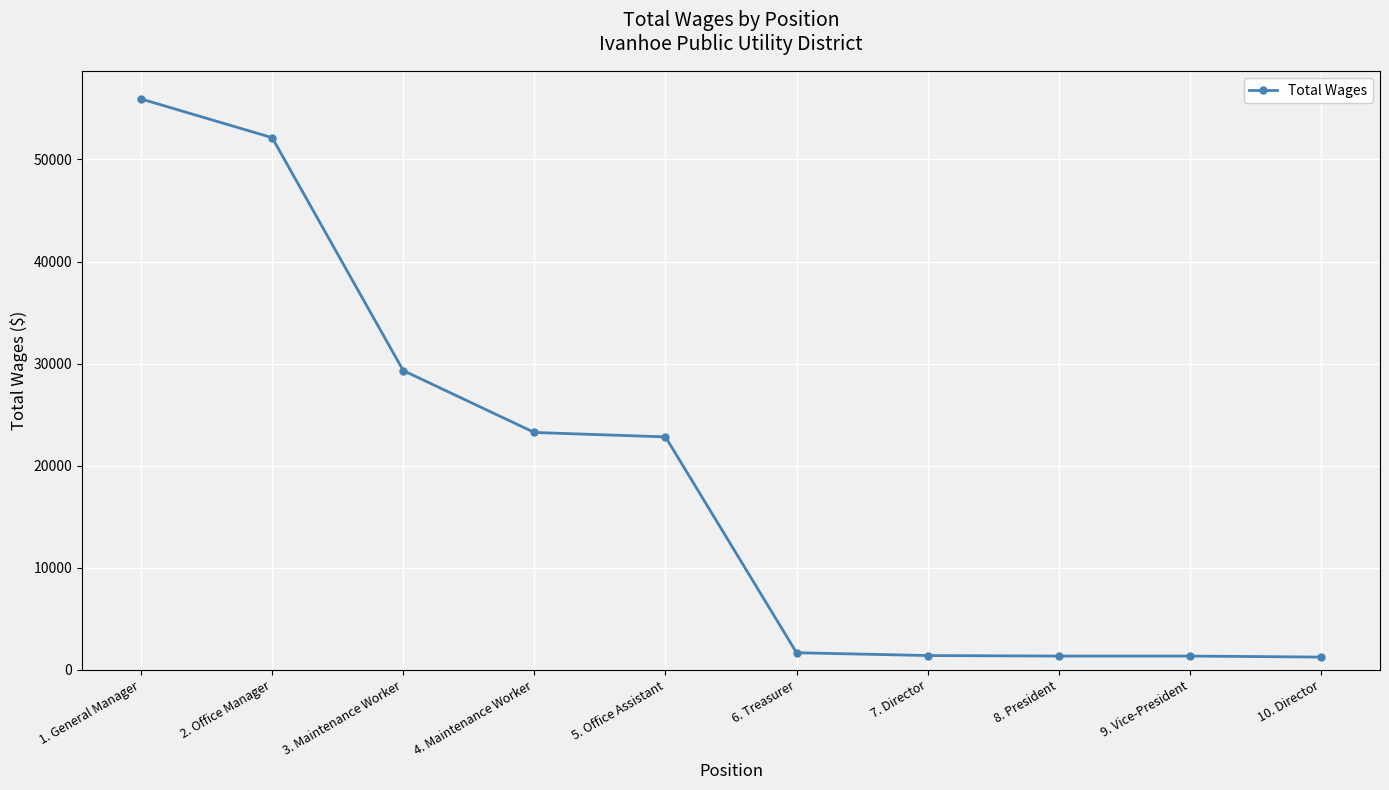

Is this an area chart (filled region under the line)?

No